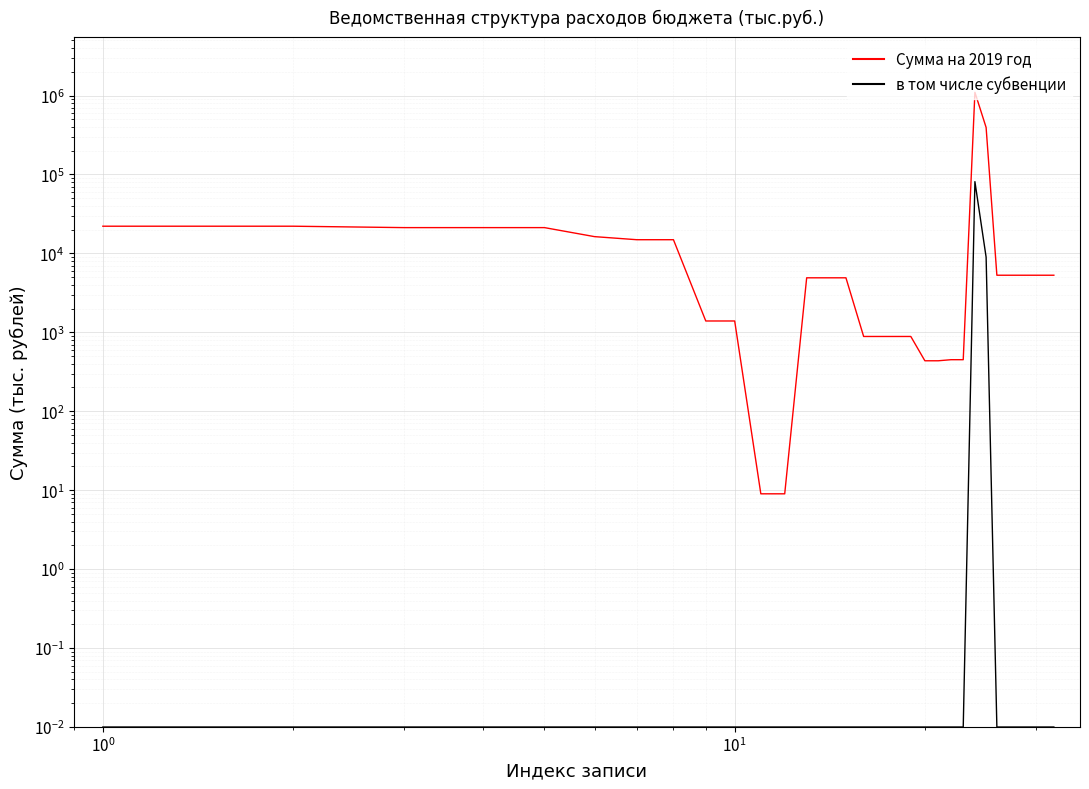

Is it true that в том числе субвенции equals 0.0 at $\mathdefault{10^{-2}}$?

False